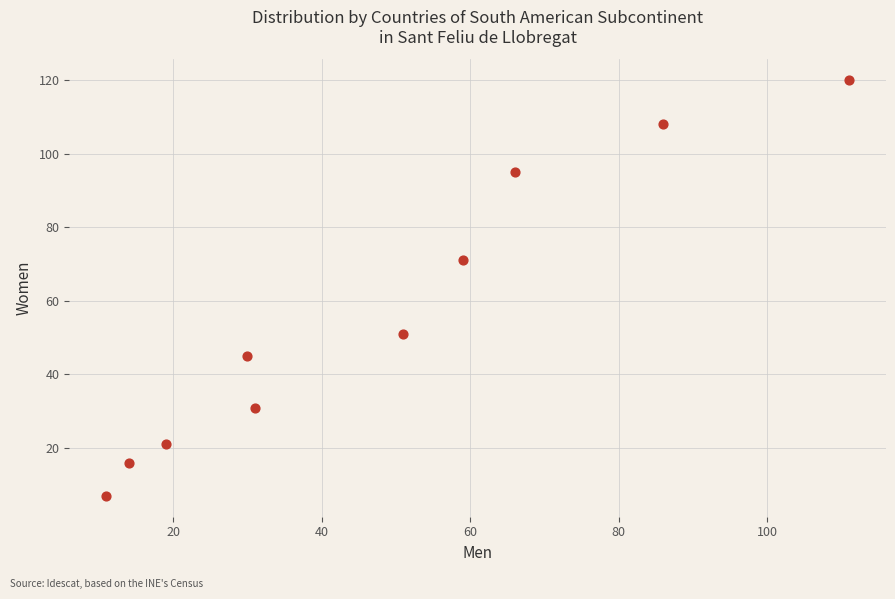

What Y value in the scatter plot is closest to 63?

71